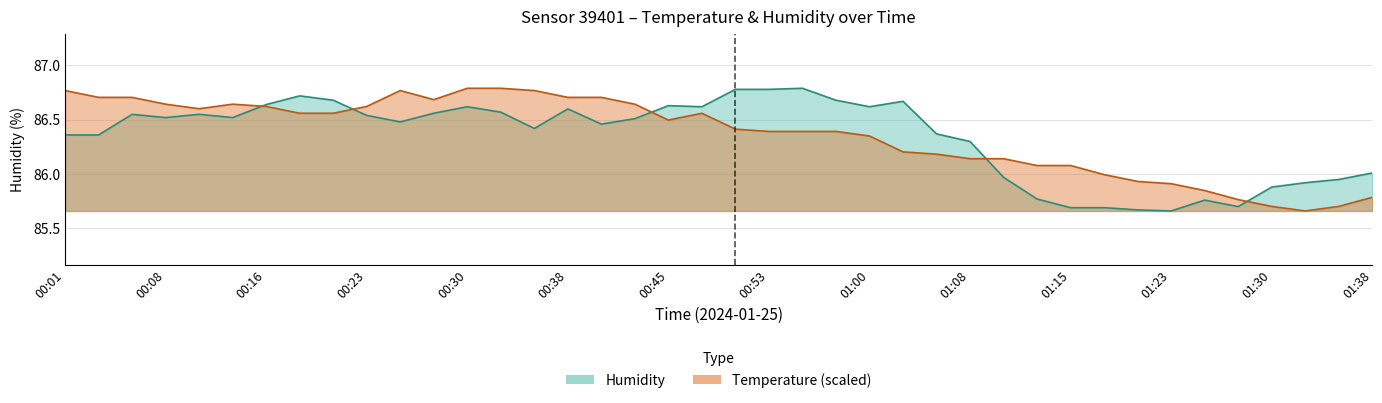

What is the sum of all temperature values?

3454.4